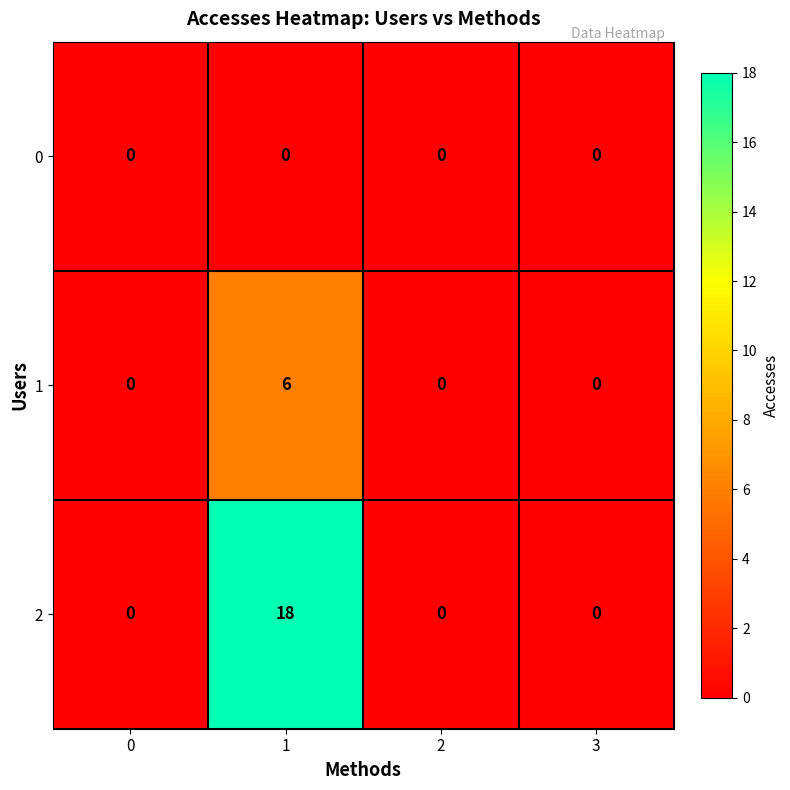

What value does the 1 series have at 1?

6